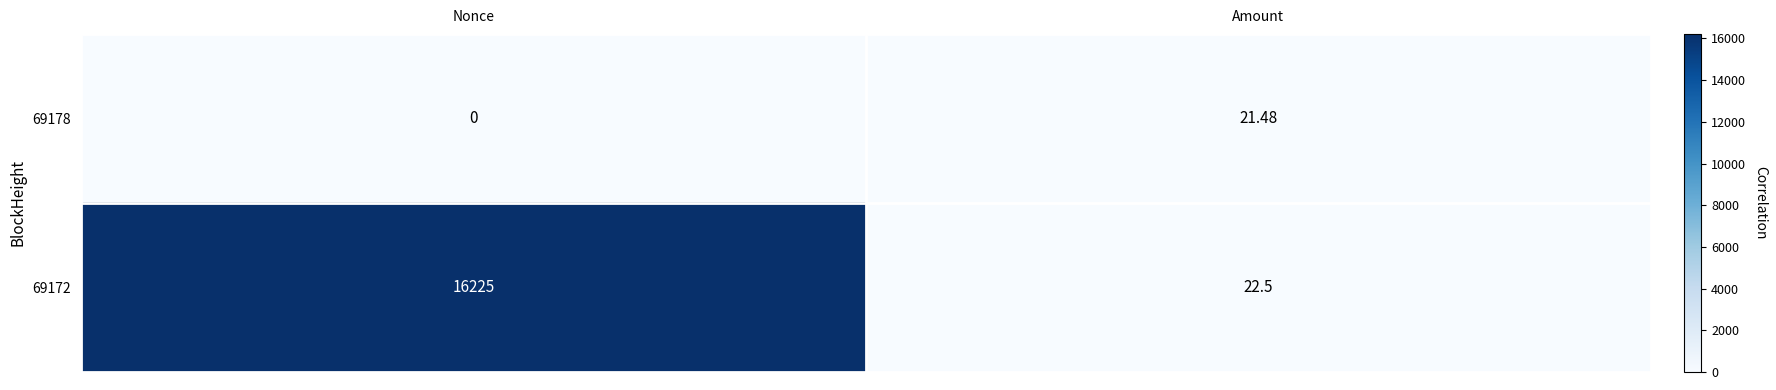

At how many categories does at least one series exceed 4940?

1